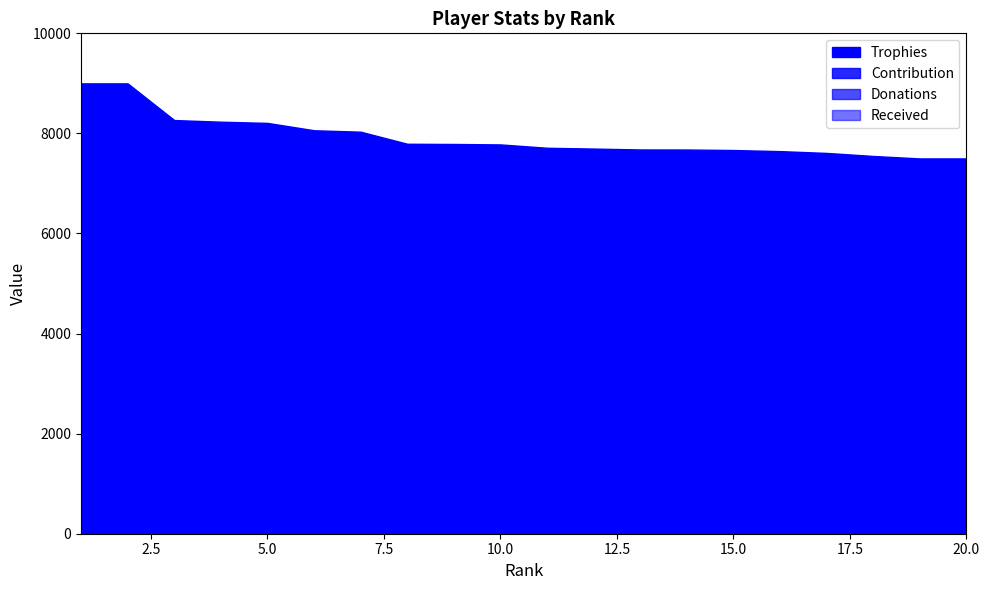

What is the difference between the maximum and second lowest values in the Contribution series?

2625